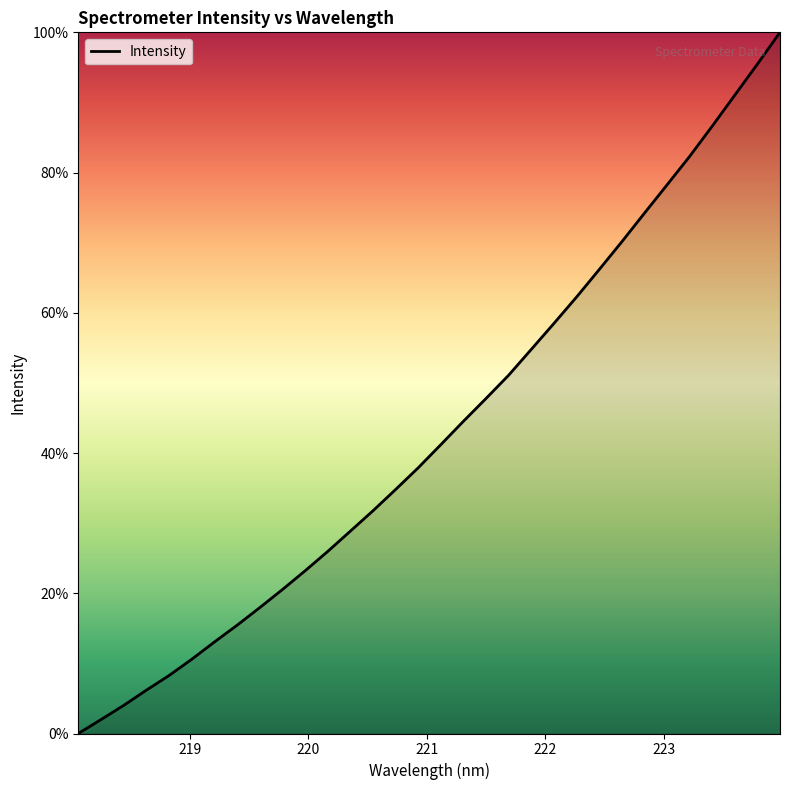

What is the difference between the maximum and minimum values?

100.0